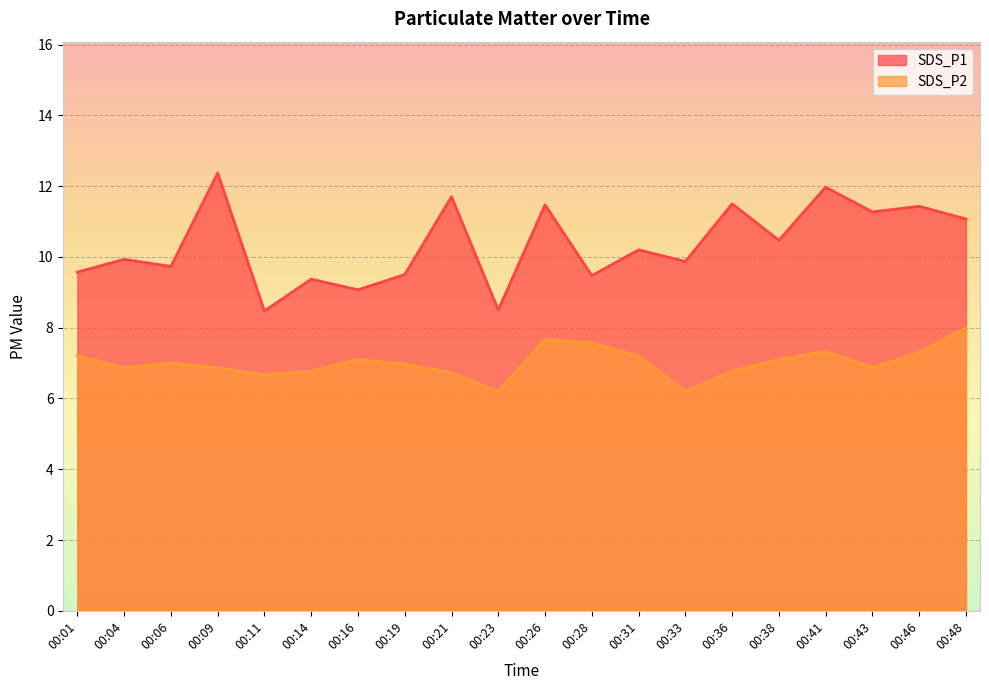

List the labels in order of SDS_P1 value, smallest first.

00:11, 00:23, 00:16, 00:14, 00:28, 00:19, 00:01, 00:06, 00:33, 00:04, 00:31, 00:38, 00:48, 00:43, 00:46, 00:26, 00:36, 00:21, 00:41, 00:09